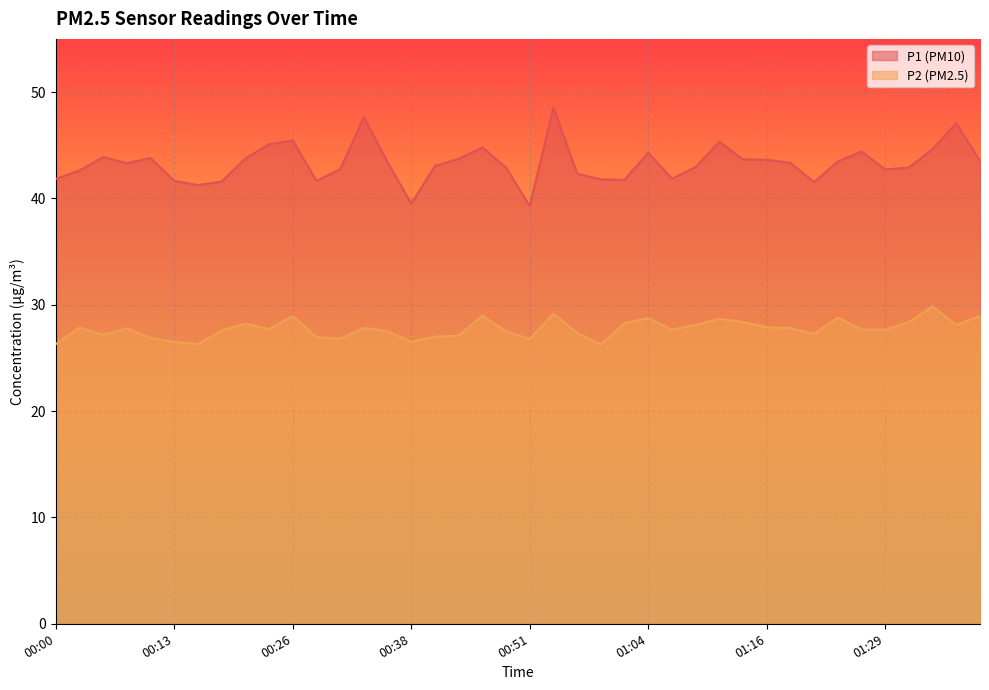

True or false: P1 and P2 intersect in this chart.

False